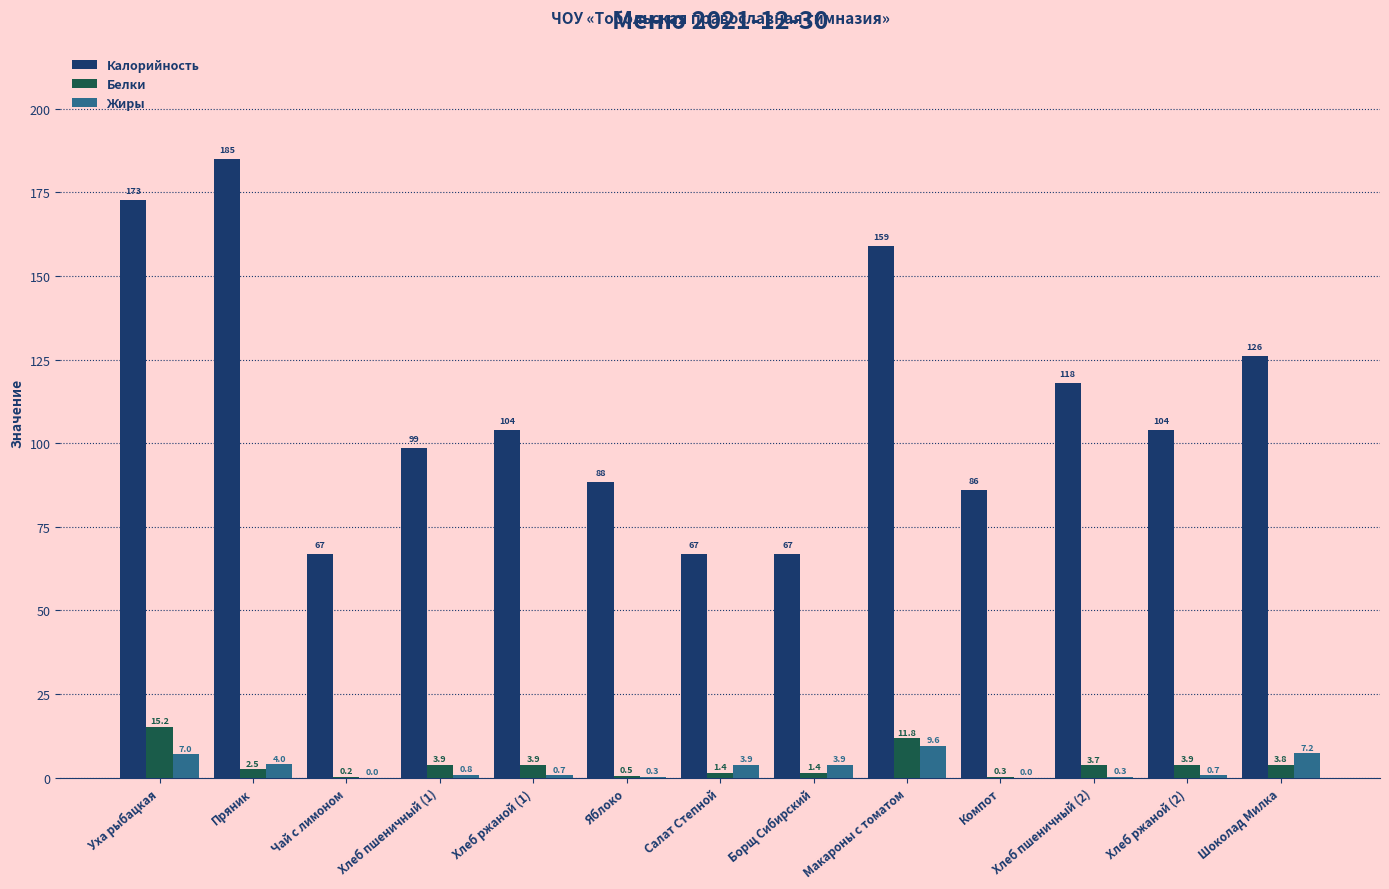

Does the chart contain stacked bars?

No